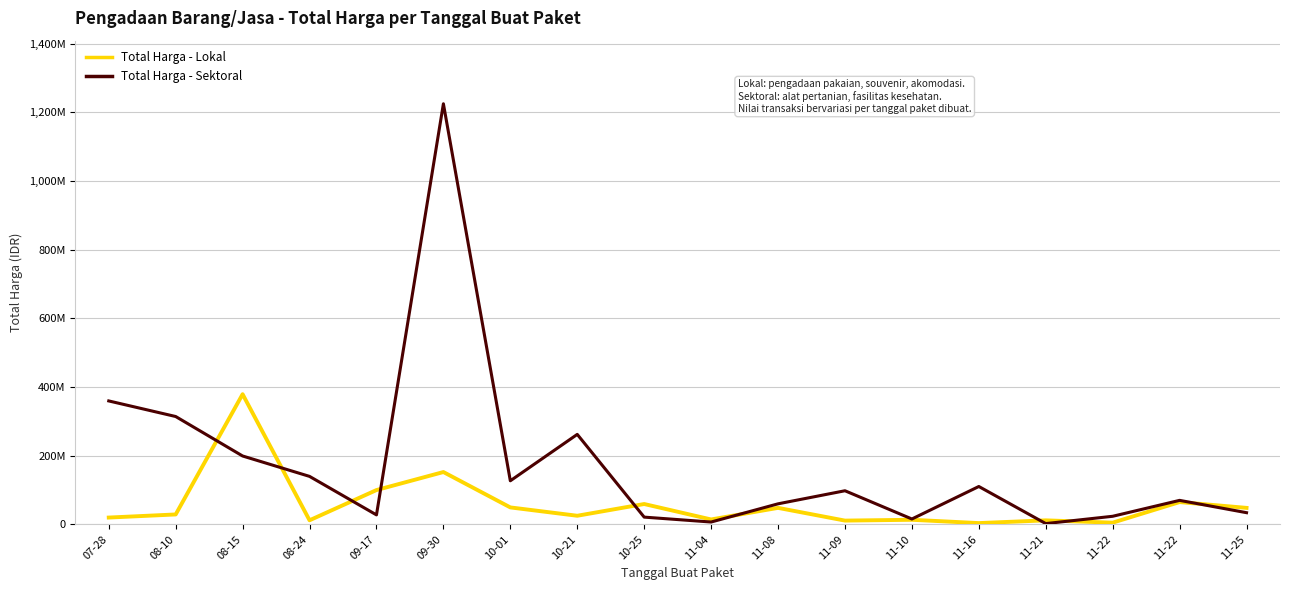

Rank the series at 11-09 from highest to lowest value.

Total Harga - Sektoral, Total Harga - Lokal